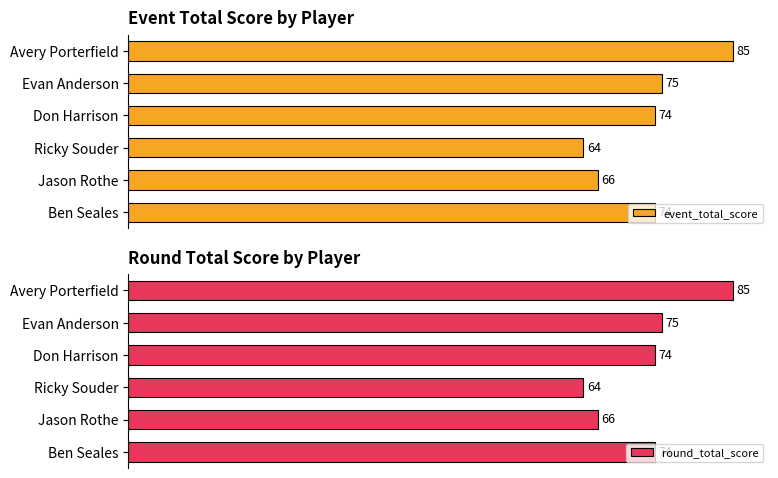

What are all the series names shown in the legend?

event_total_score, round_total_score